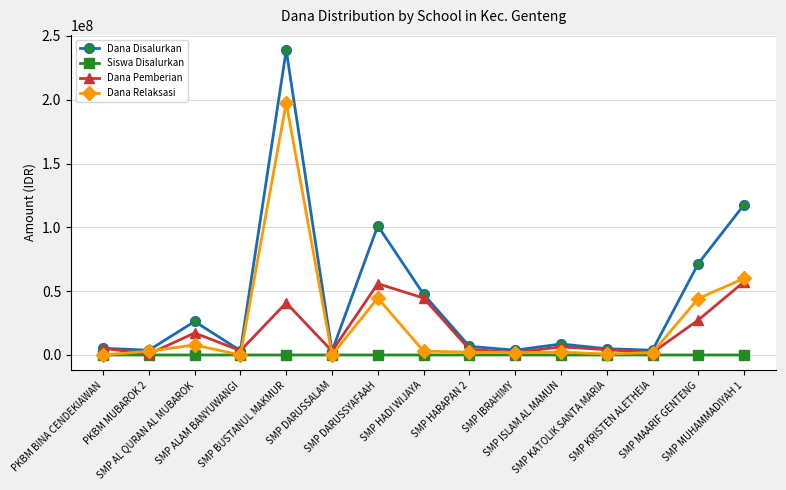

Which series has the widest spread of values?

Dana Disalurkan